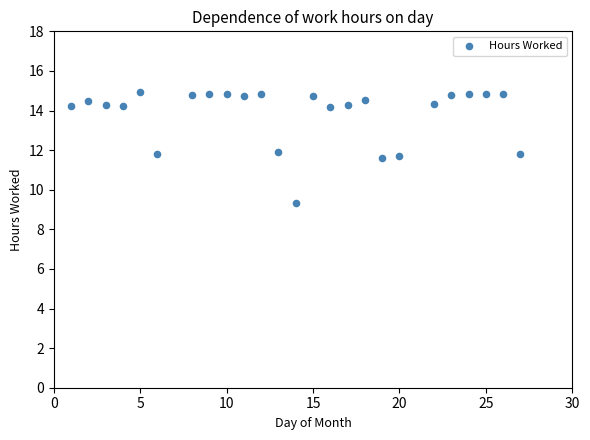

What is the range of X values (max minus min)?

26.0